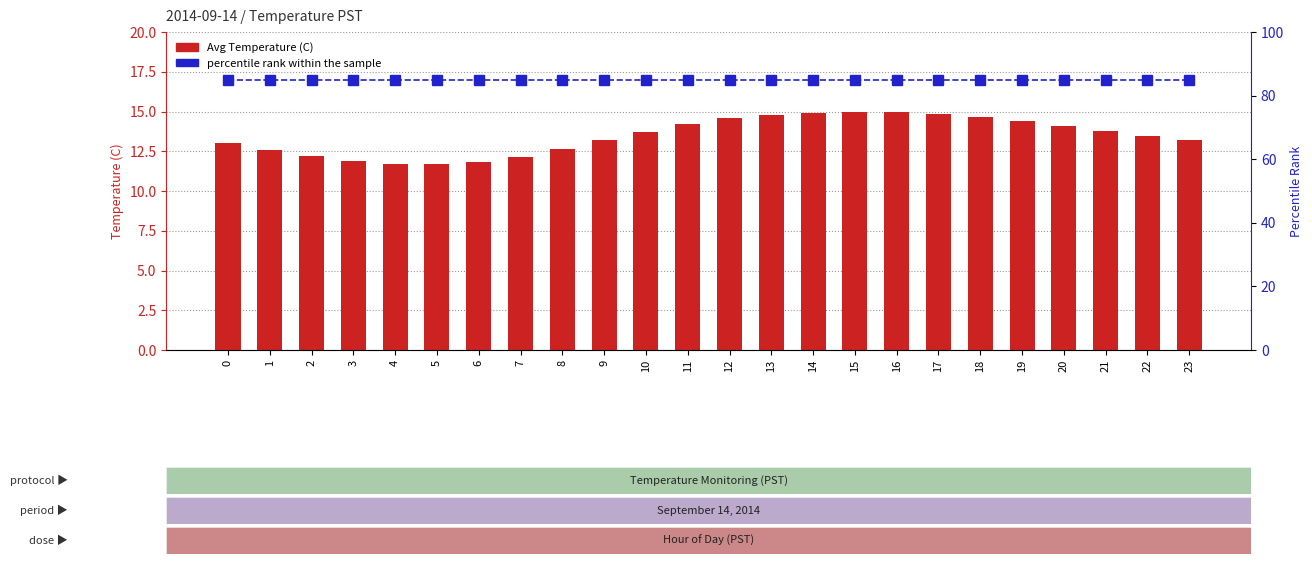

Between 6 and 16, which is larger?

16